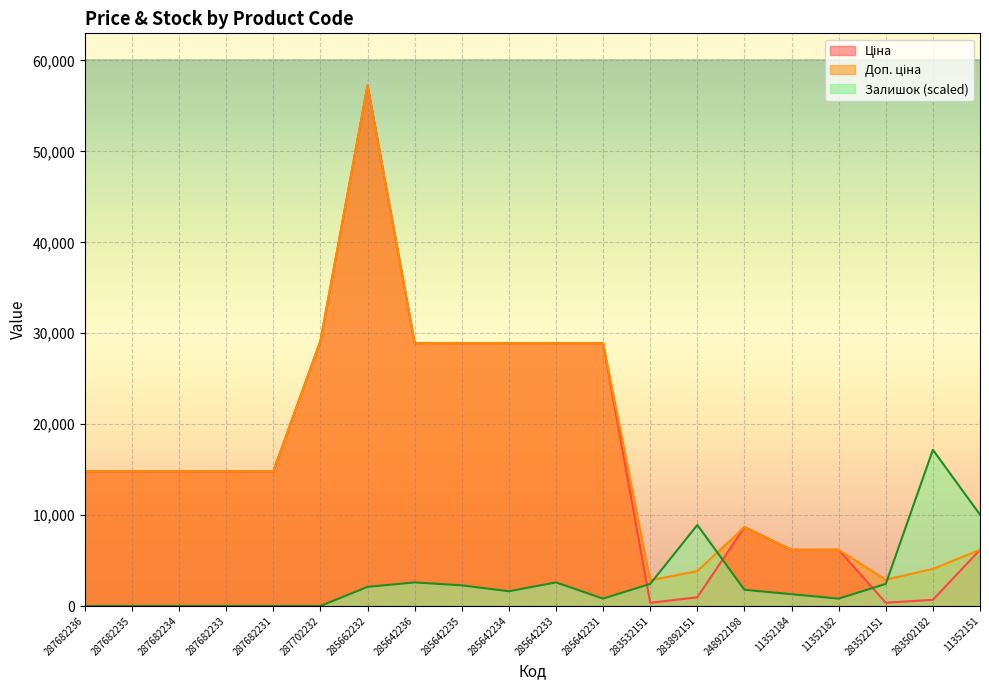

Which series has the widest spread of values?

Ціна